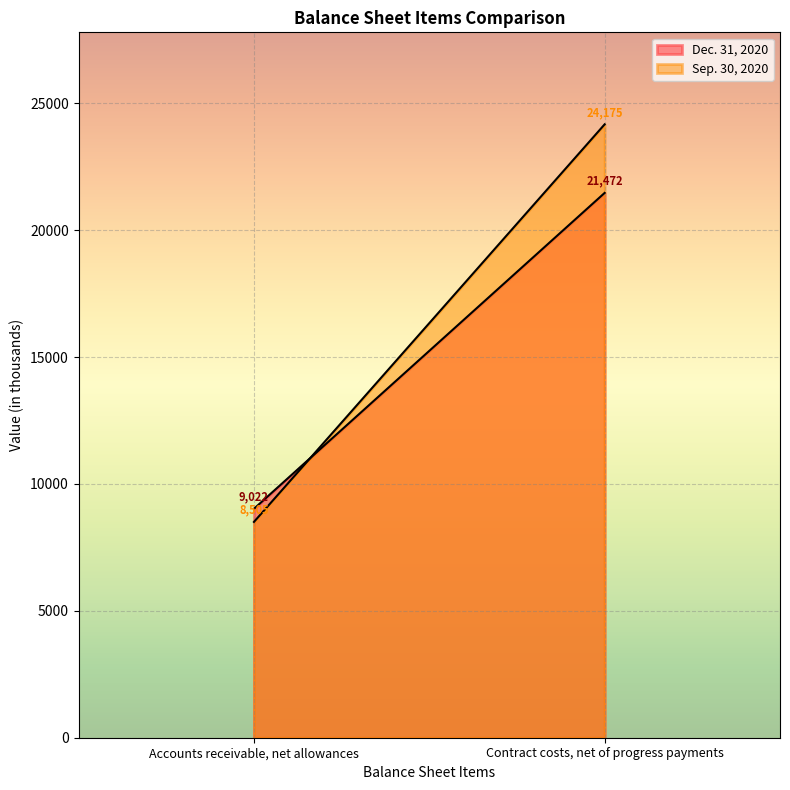

Which category has the lowest value in the Sep. 30, 2020 series?

Accounts receivable, net allowances